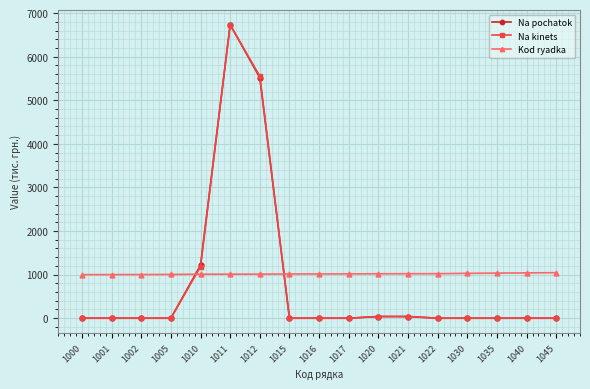

True or false: Kod ryadka has a value of 1614 at 1020.

False